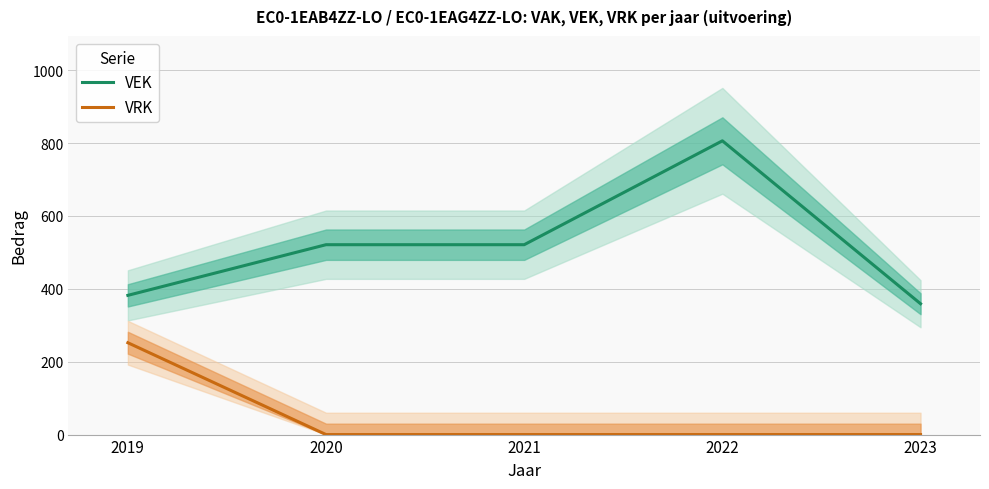

What is the difference between the maximum and second lowest values in the VEK series?

424